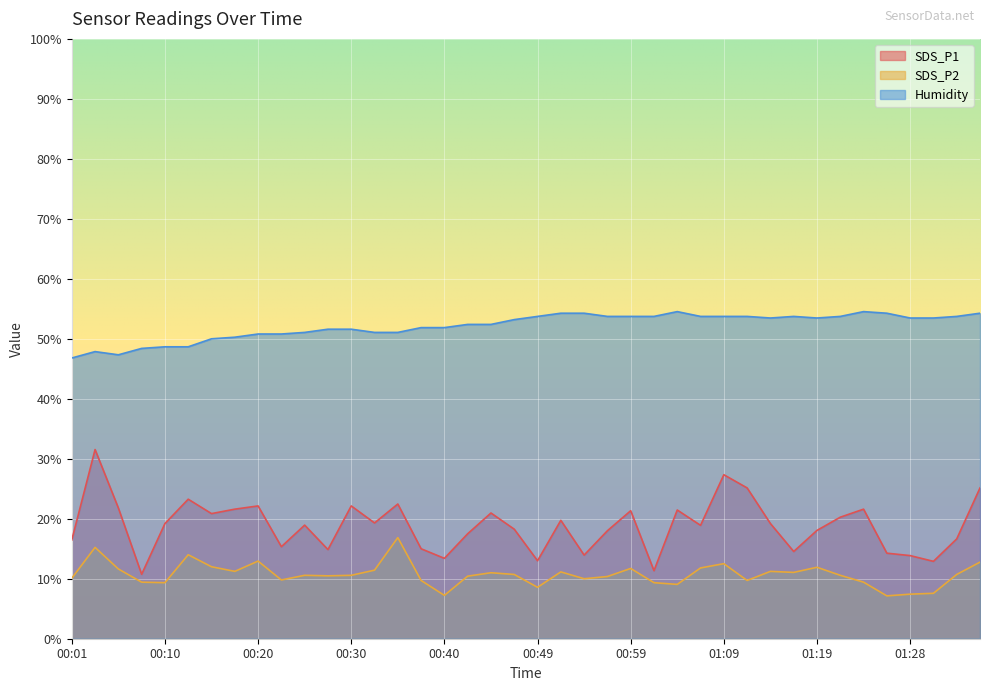

At how many categories does at least one series exceed 53?

21